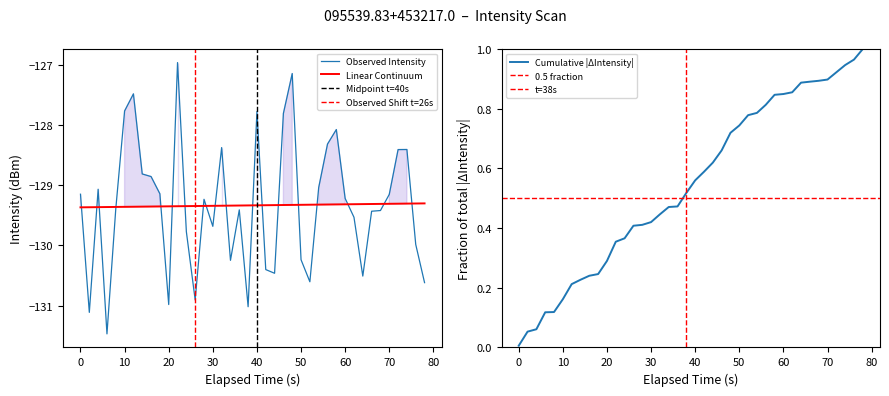

What is the sum of all values?

-5173.5